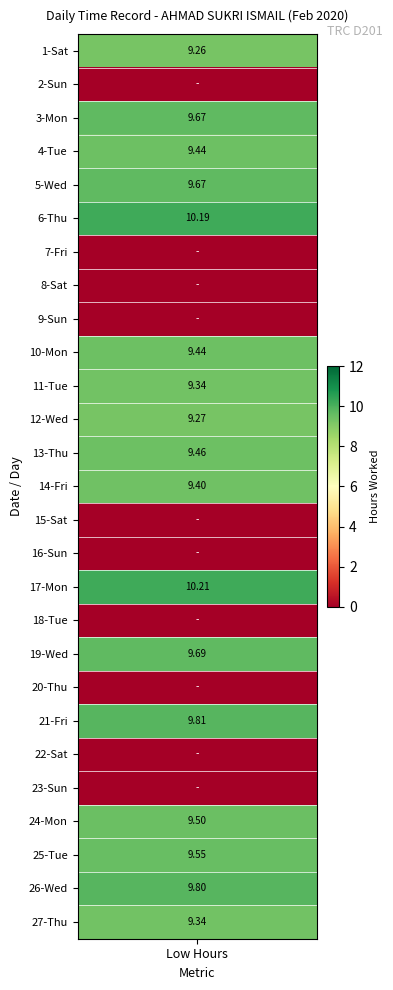

How many data points are less than 9?

10